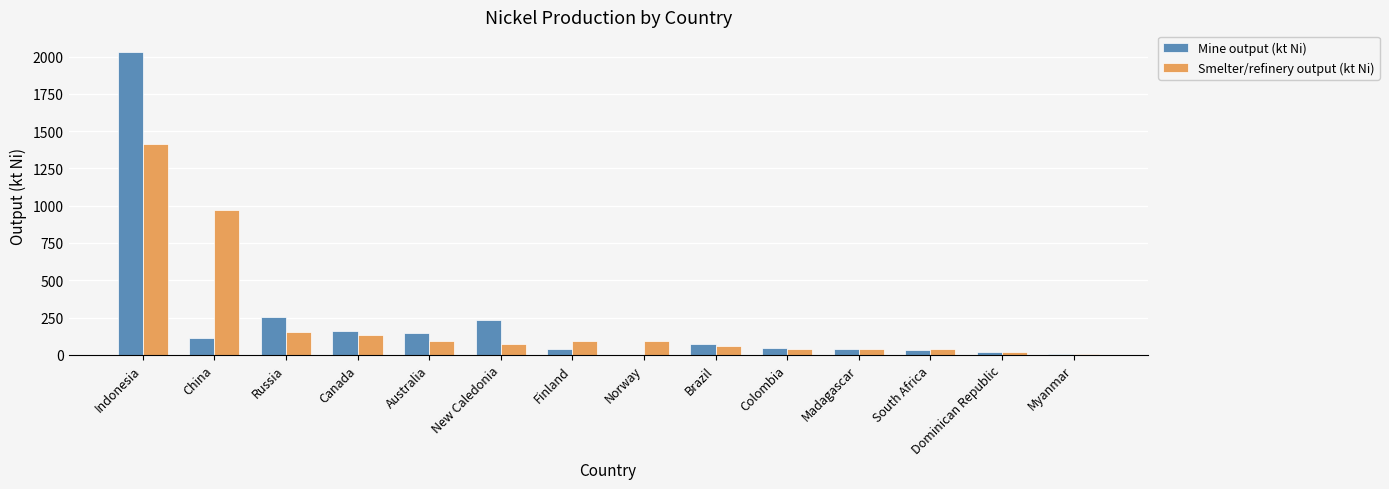

Are the bars horizontal?

No